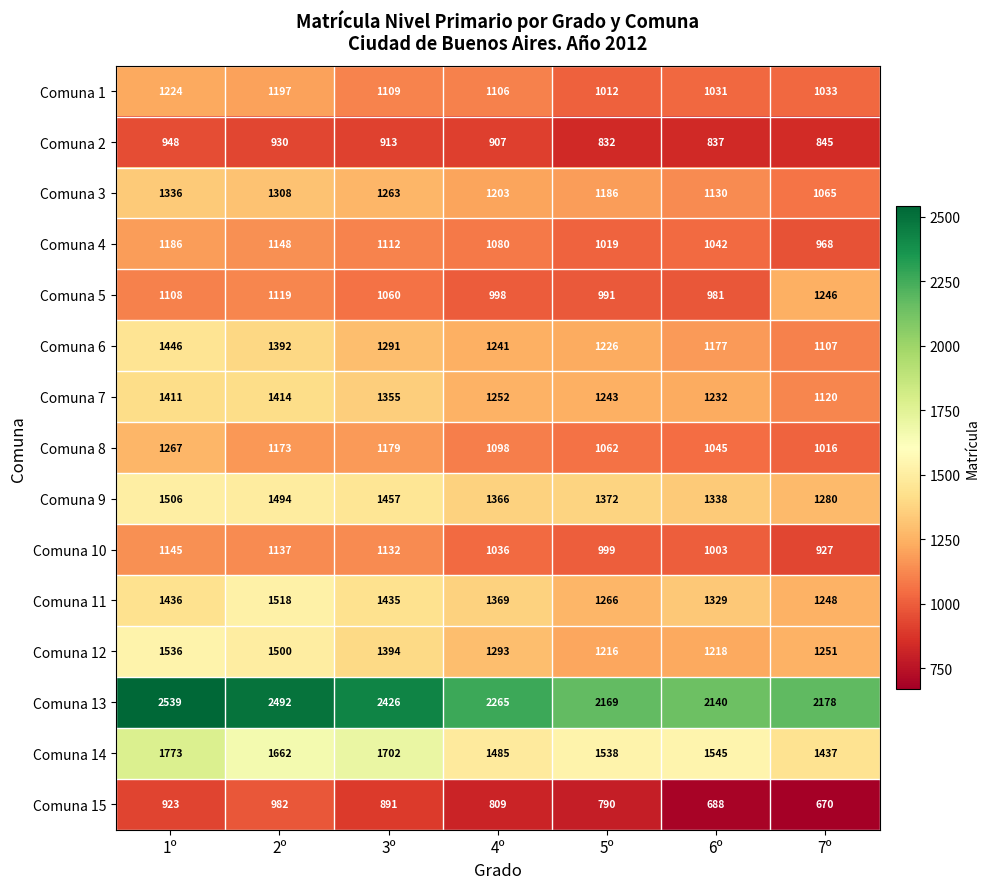

What is the difference between the Comuna 11 values at 3º and 7º?

187